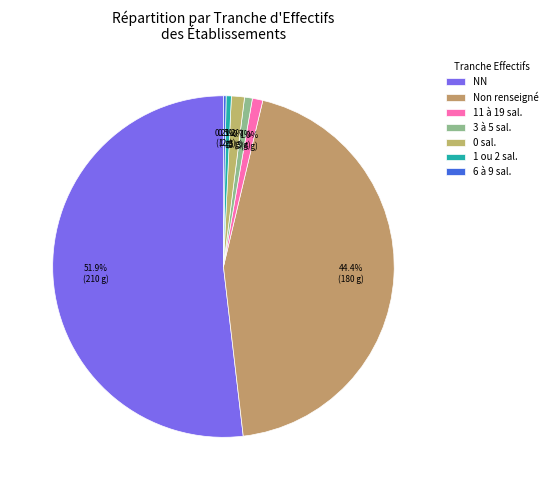

To the nearest percent, what is the average slice percentage?

14%